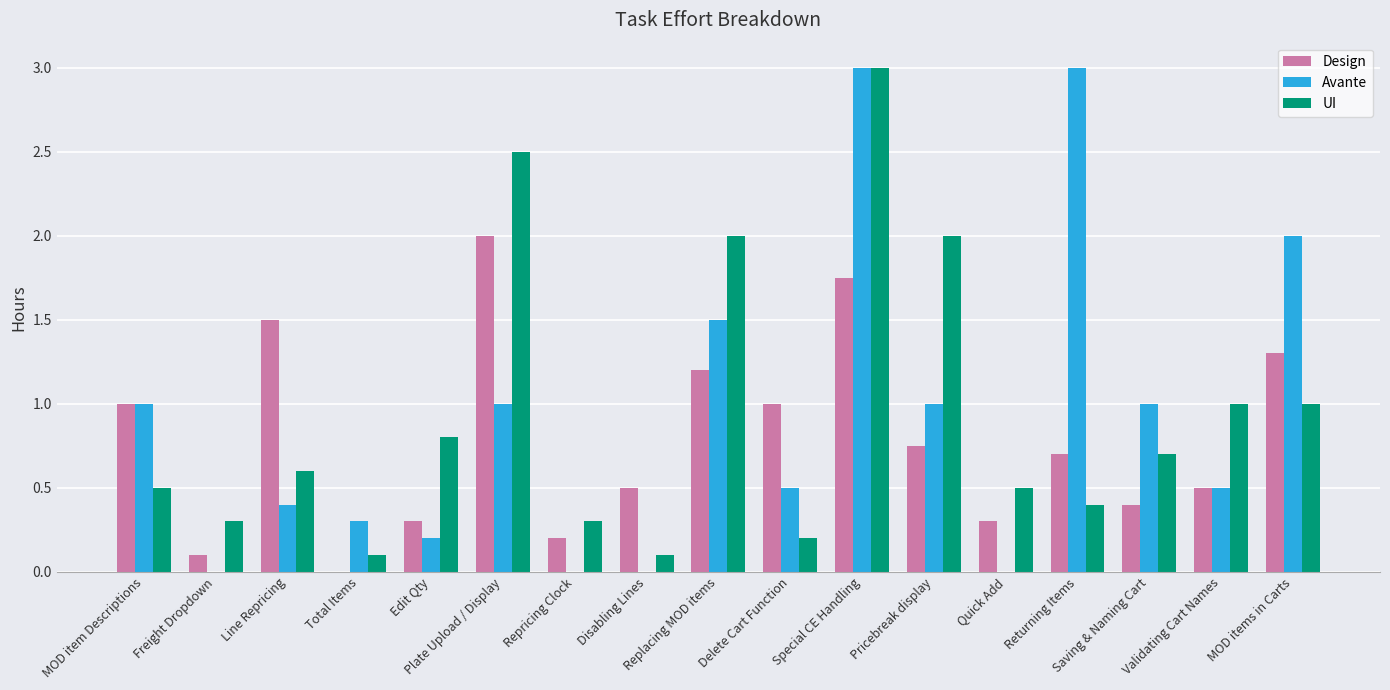

What is the sum of all UI values?

16.0